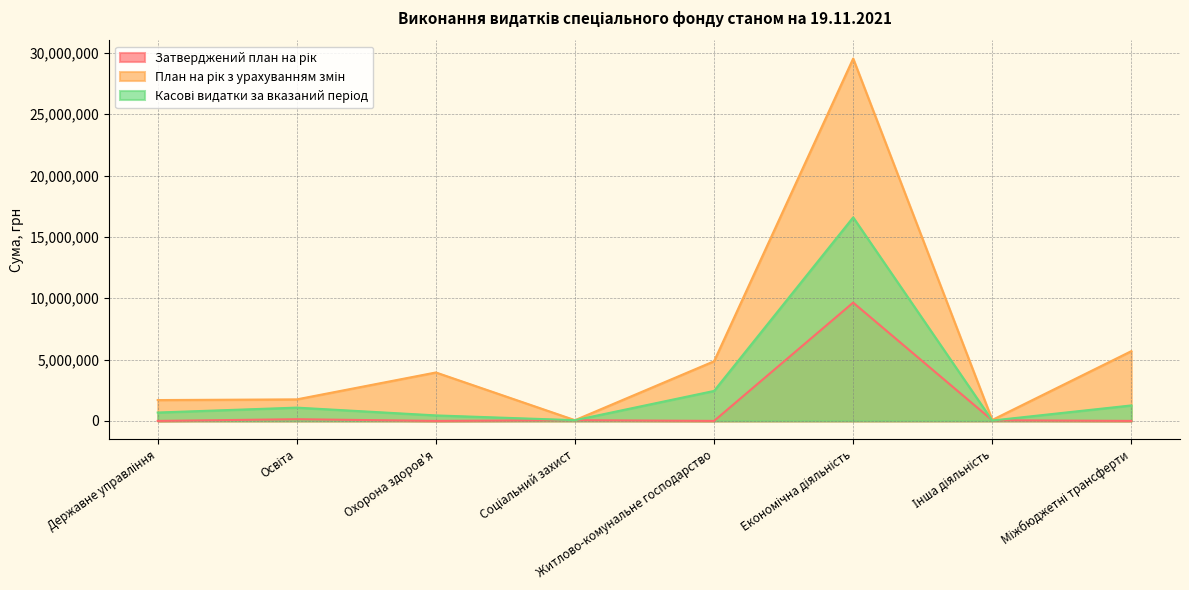

What is the difference between the second highest and minimum values in the Затверджений план на рік series?

139044.0